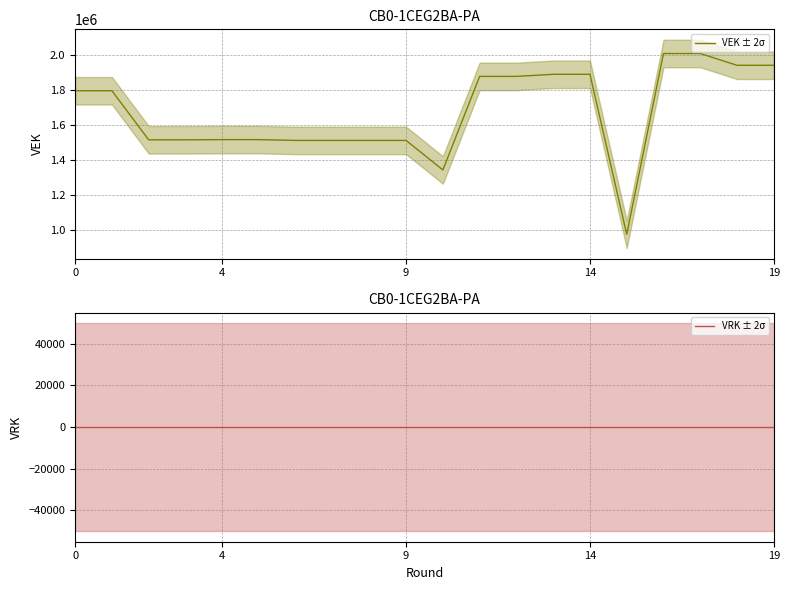

Does the chart have visible grid lines?

Yes